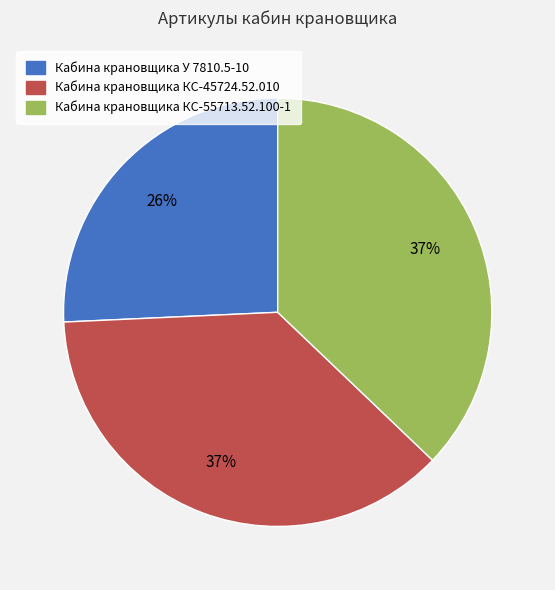

Does Кабина крановщика КС-45724.52.010 represent more than half of the total?

No